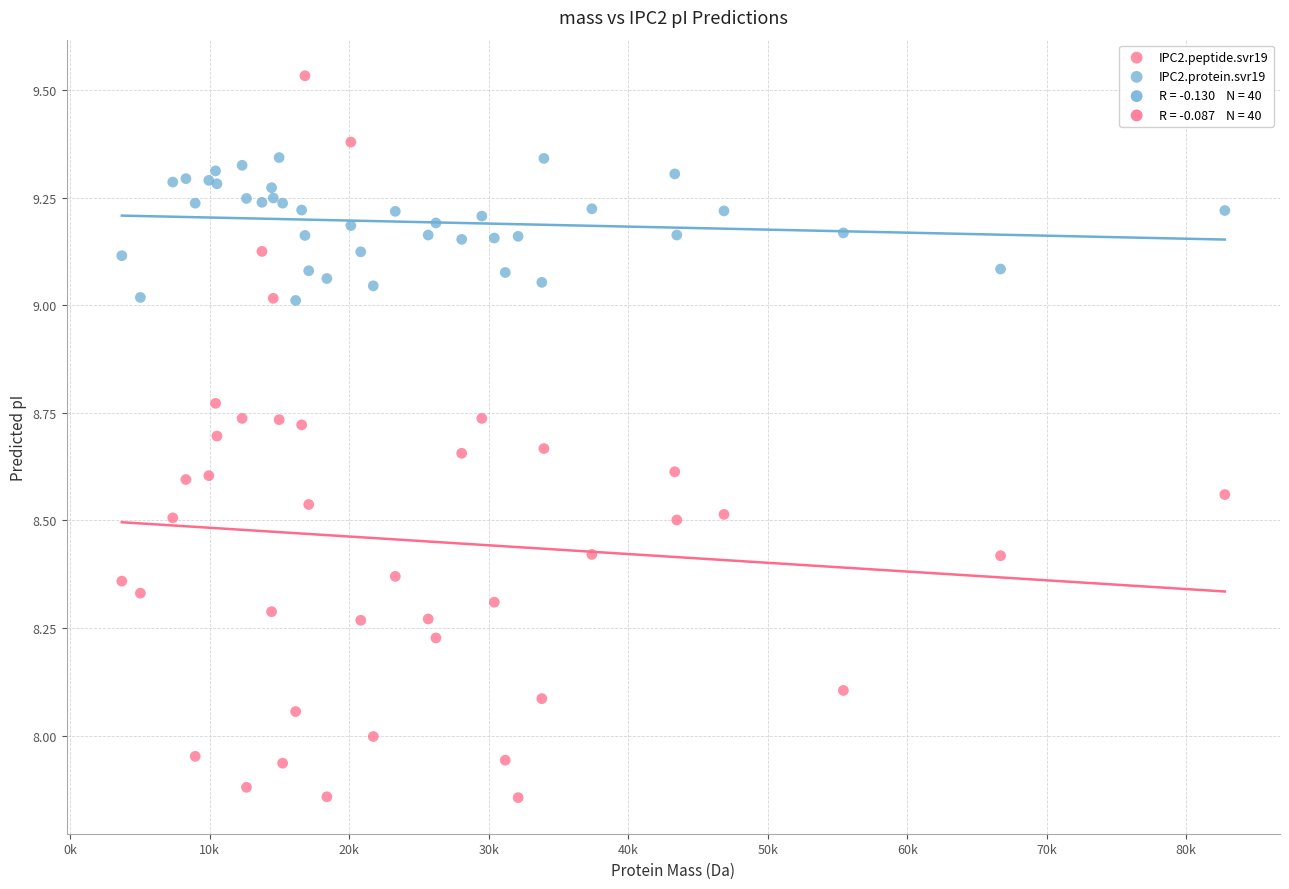

Which series contains the highest Y value?

IPC2.peptide.svr19